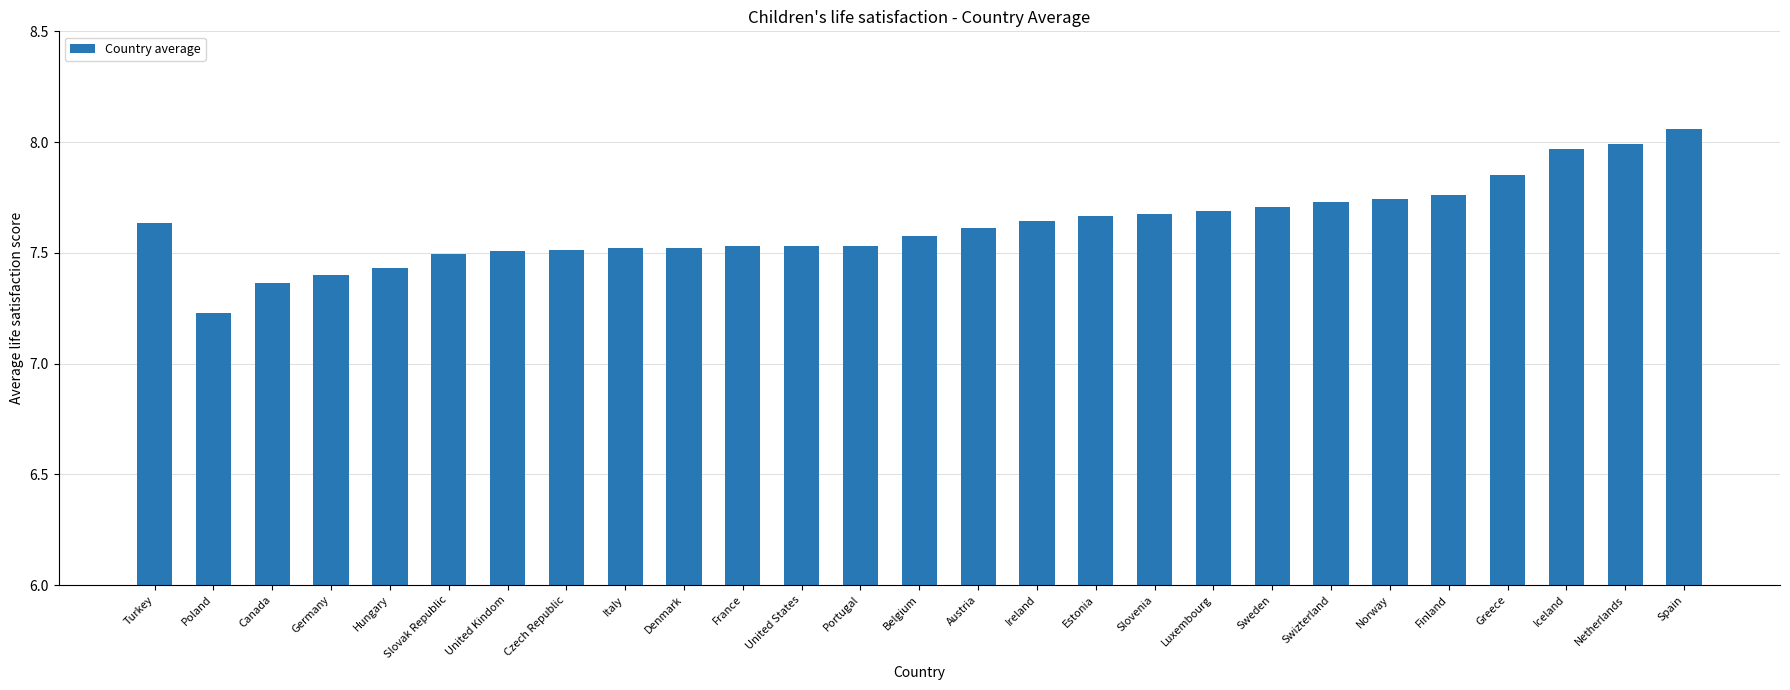

Which category has the lowest value across all series?

Poland